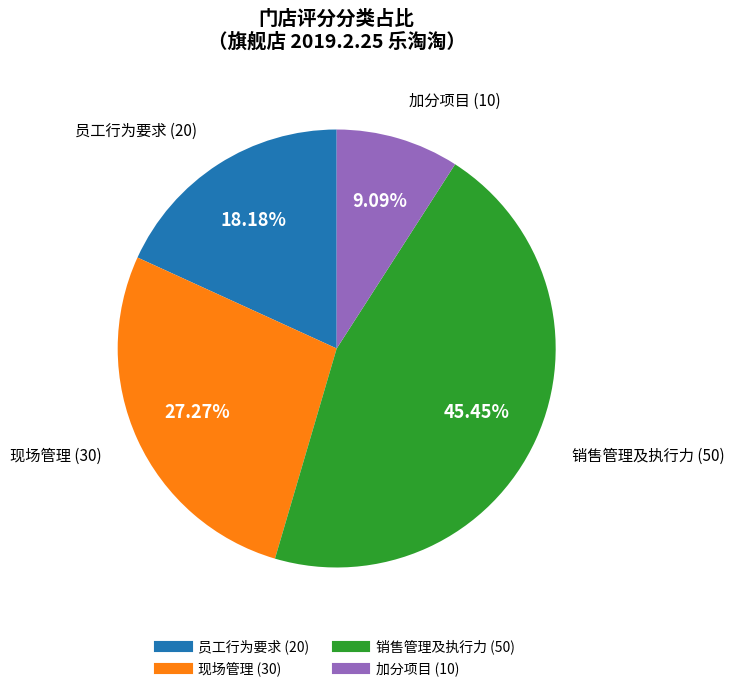

Does 现场管理 represent more than half of the total?

No